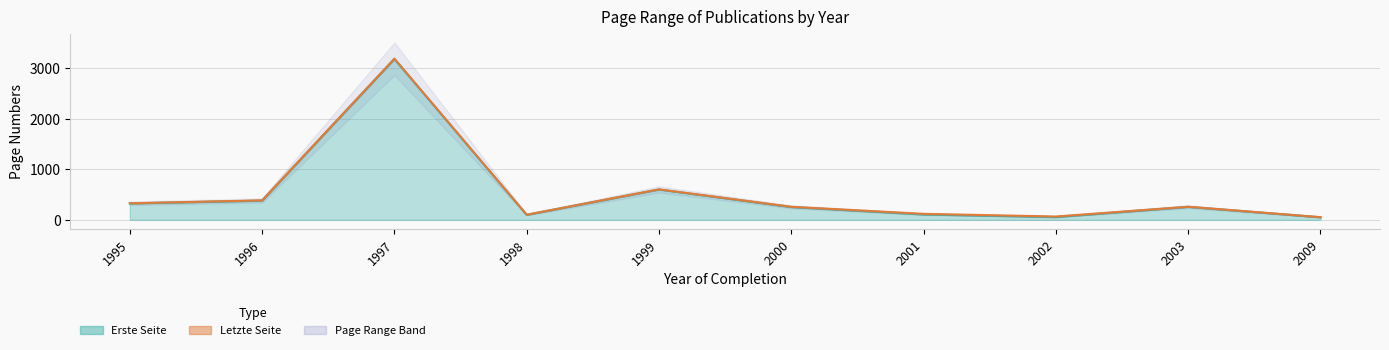

Is it true that Erste Seite equals 107 at 2001?

True